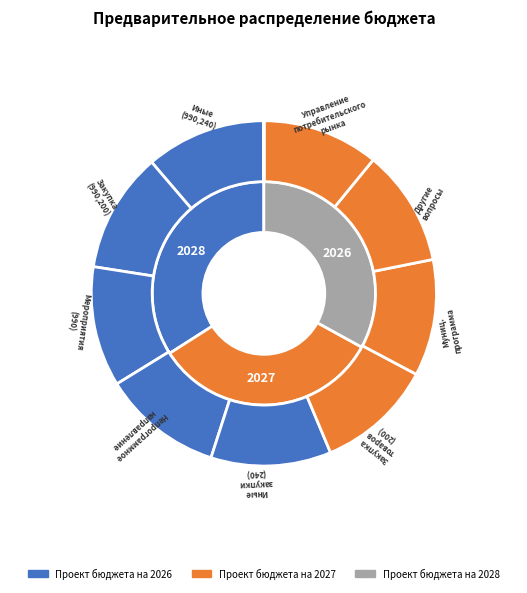

Which category has the smallest portion of the pie?

Непрограммное направление расходов